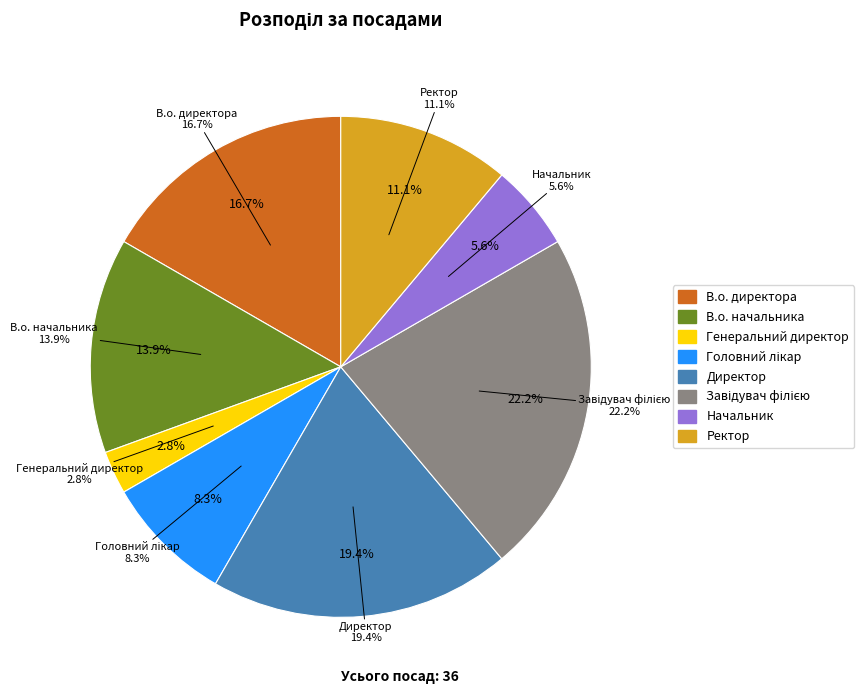

Does Завідувач філією account for over 50% of the chart?

No